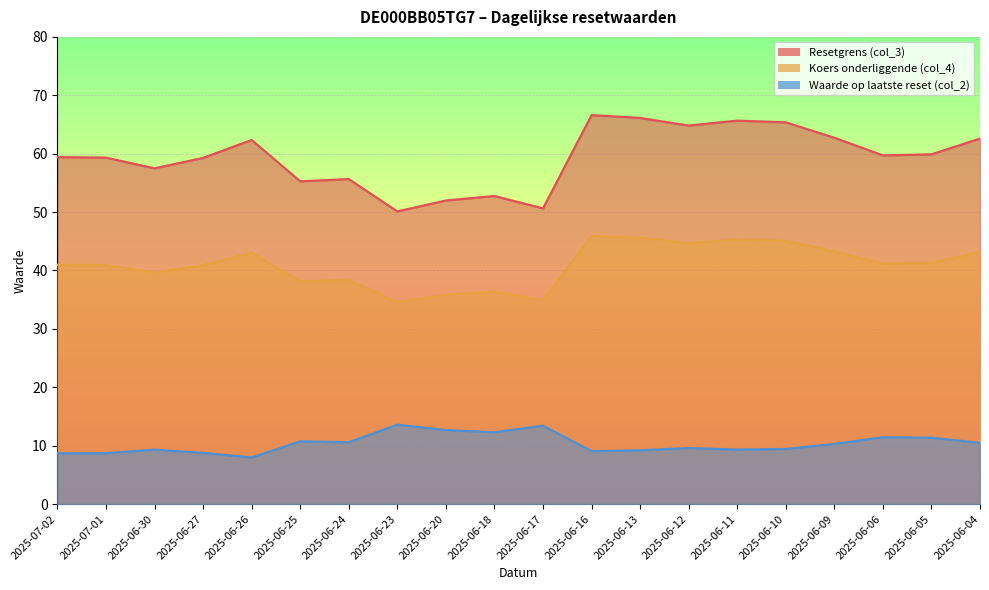

How many data points in Waarde op laatste reset (col_2) are above 10?

10